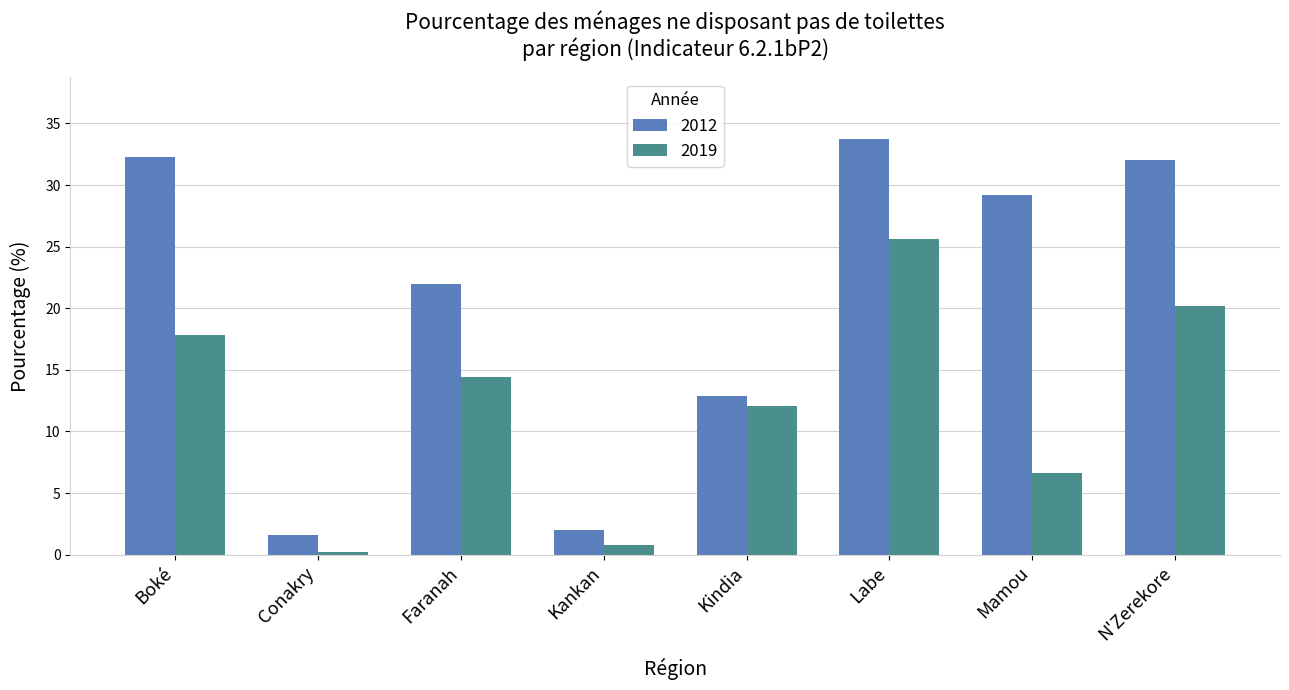

How many bars are there in each group?

2